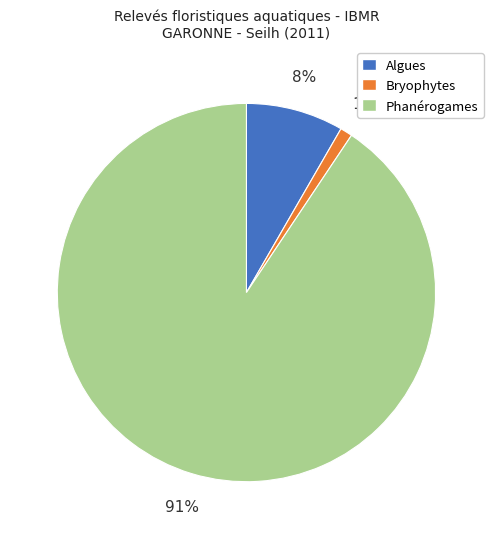

Is there any slice that represents more than half of the pie?

Yes